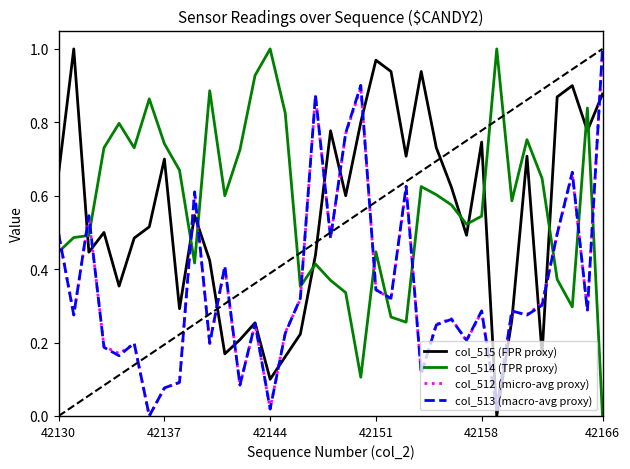

How many intersections are there between col_514 (TPR proxy) and col_513 (macro-avg proxy)?

12